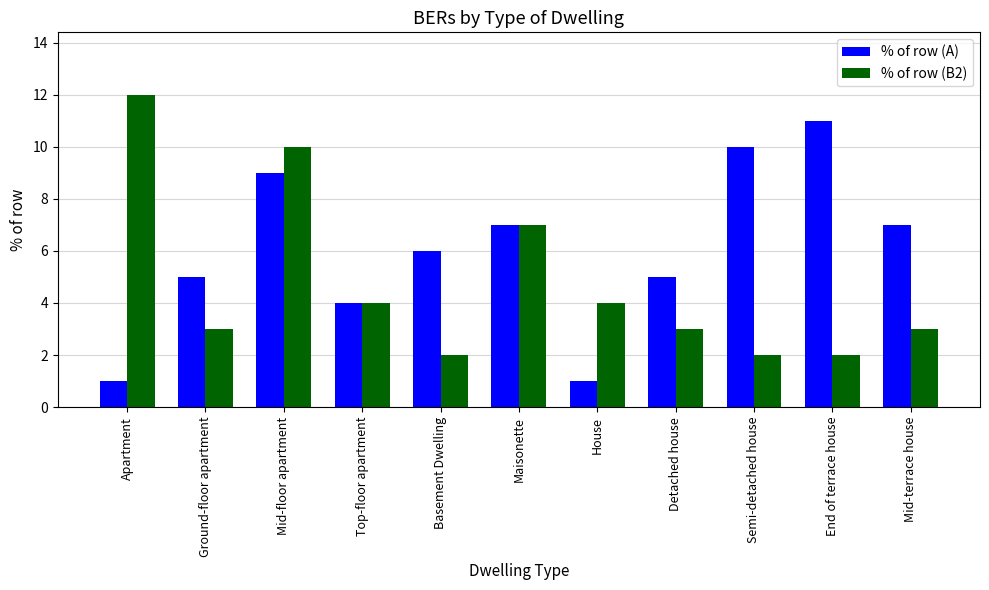

What is the label of the 5th bar from the left?

Basement Dwelling